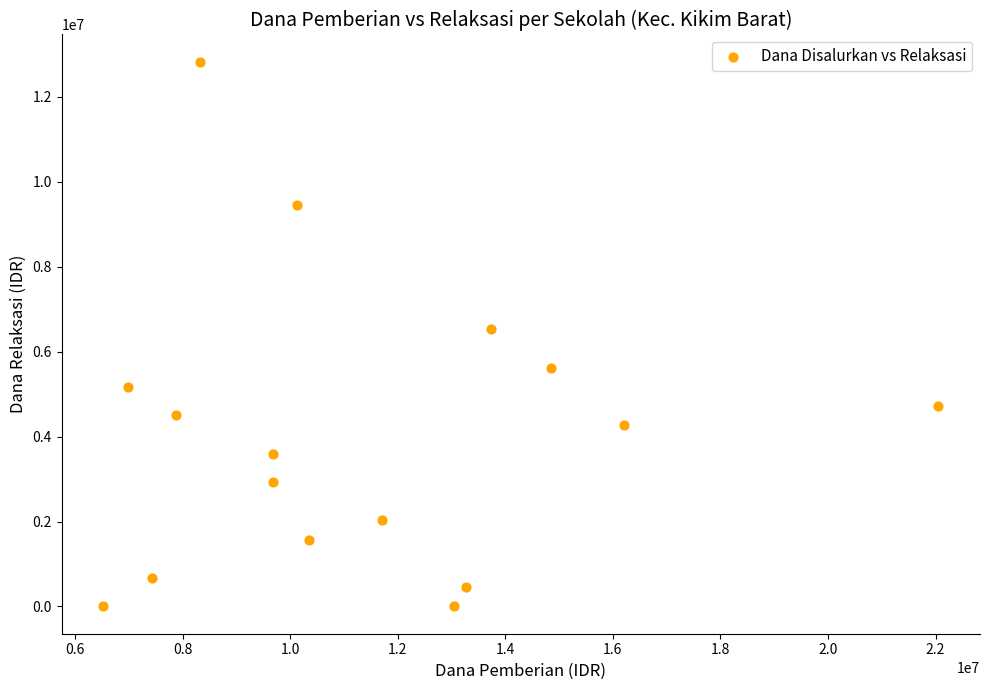

What is the range of X values (max minus min)?

15525000